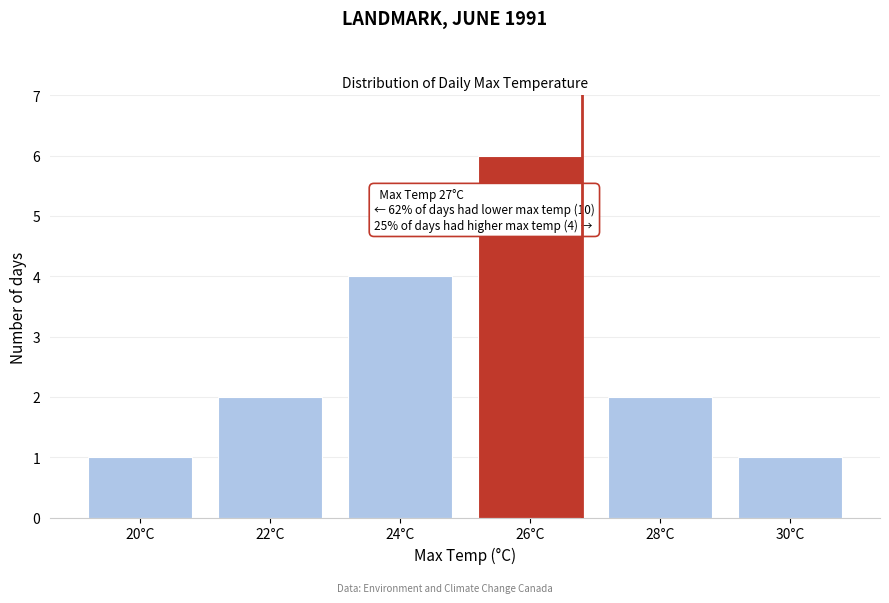

Reading left to right, what are all the values shown in this chart?

1	2	4	6	2	1